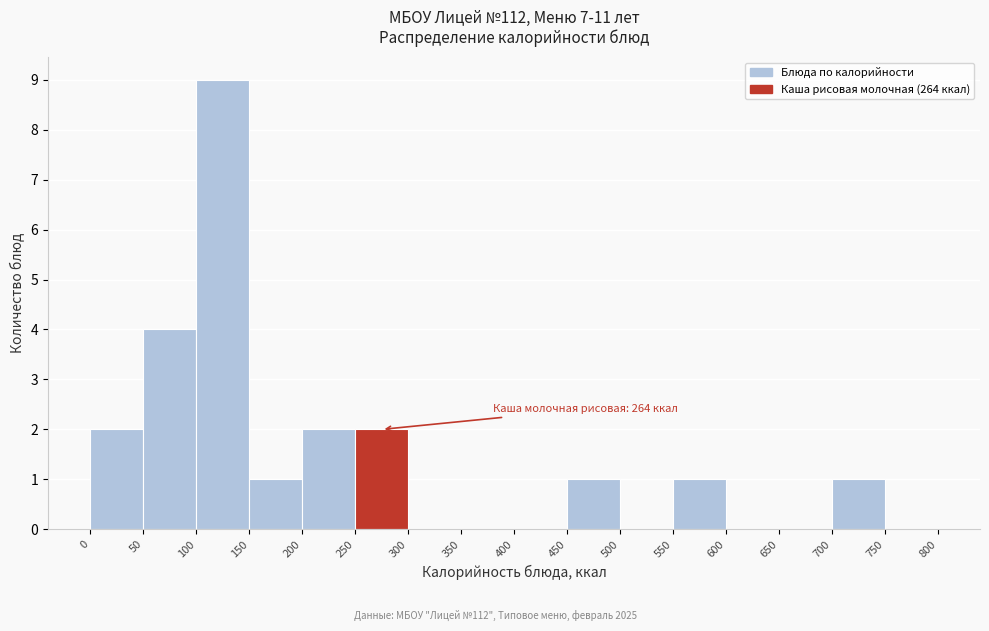

Over which range of the x-axis is the bar tallest?

100 to 150